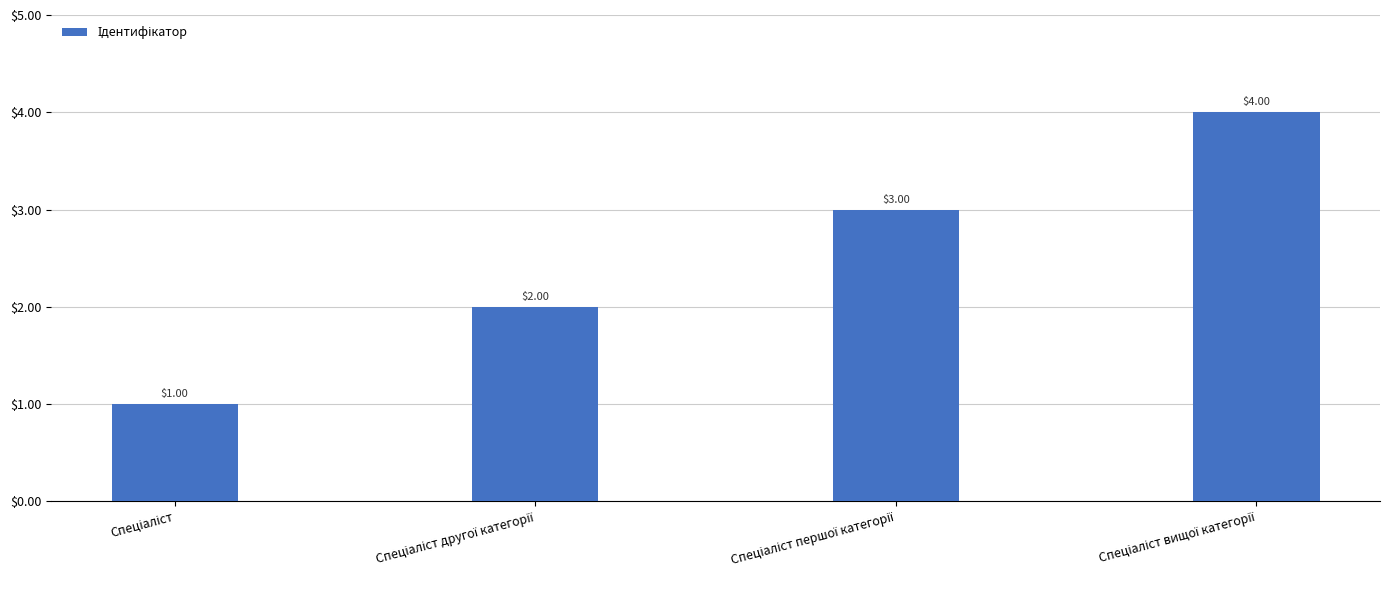

What is the sum of all values?

10